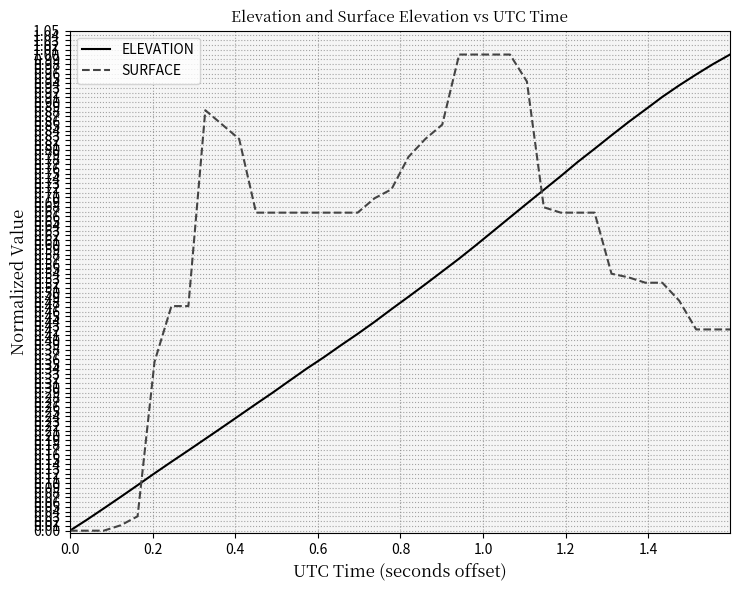

List the series in order of their overall mean, lowest first.

ELEVATION, SURFACE